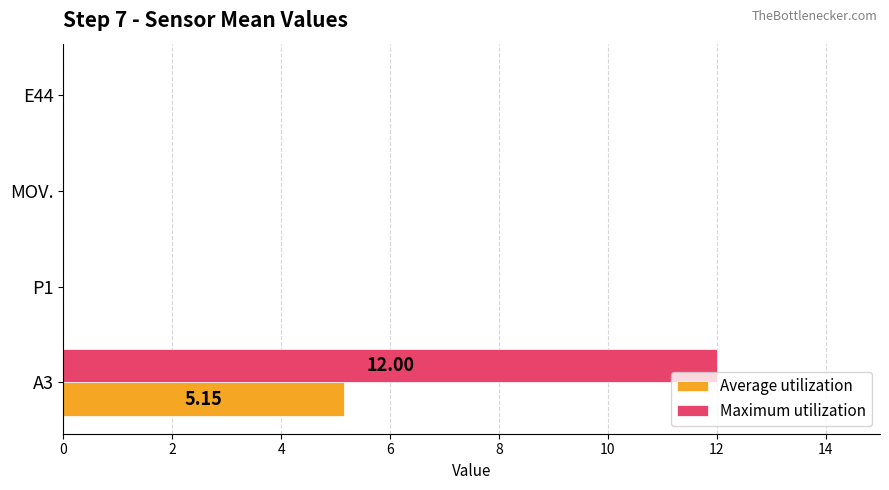

Between A3 and MOV., which series saw the biggest shift?

Maximum utilization